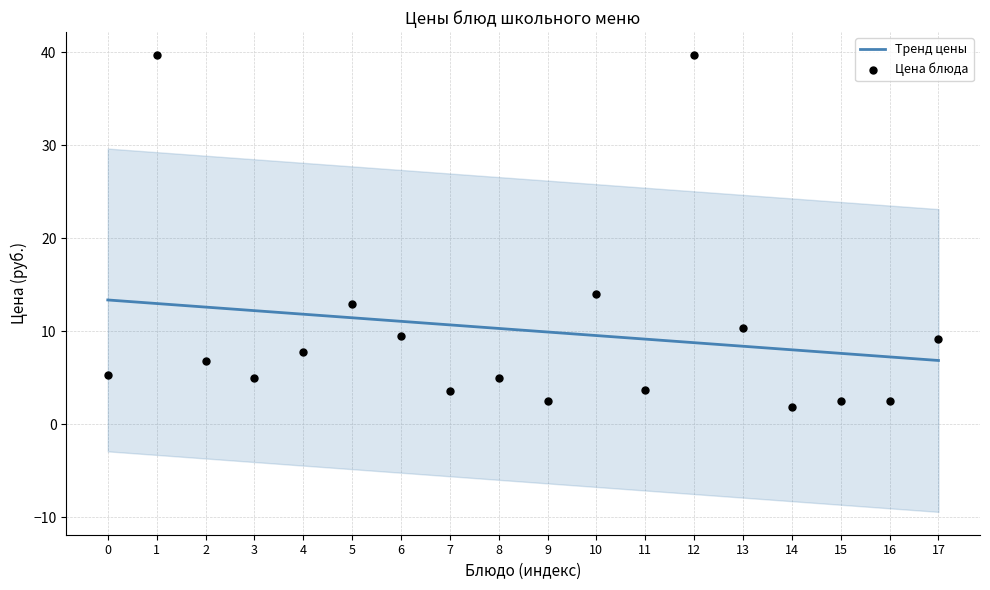

Which series reaches the minimum Y coordinate?

Цена блюда